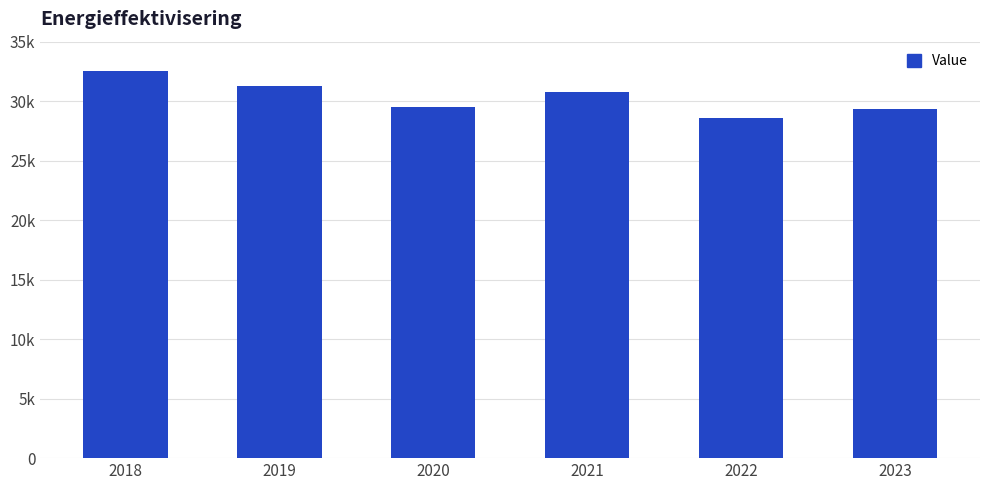

List the labels in order of value, smallest first.

2022, 2023, 2020, 2021, 2019, 2018